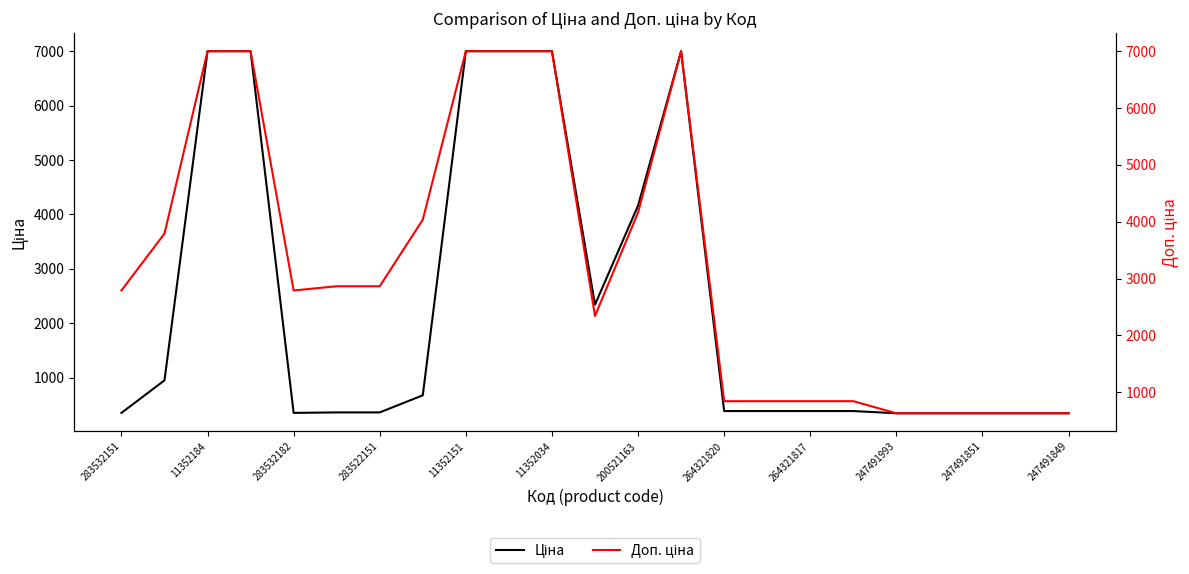

What is the sum of all Доп. ціна values?

74145.2